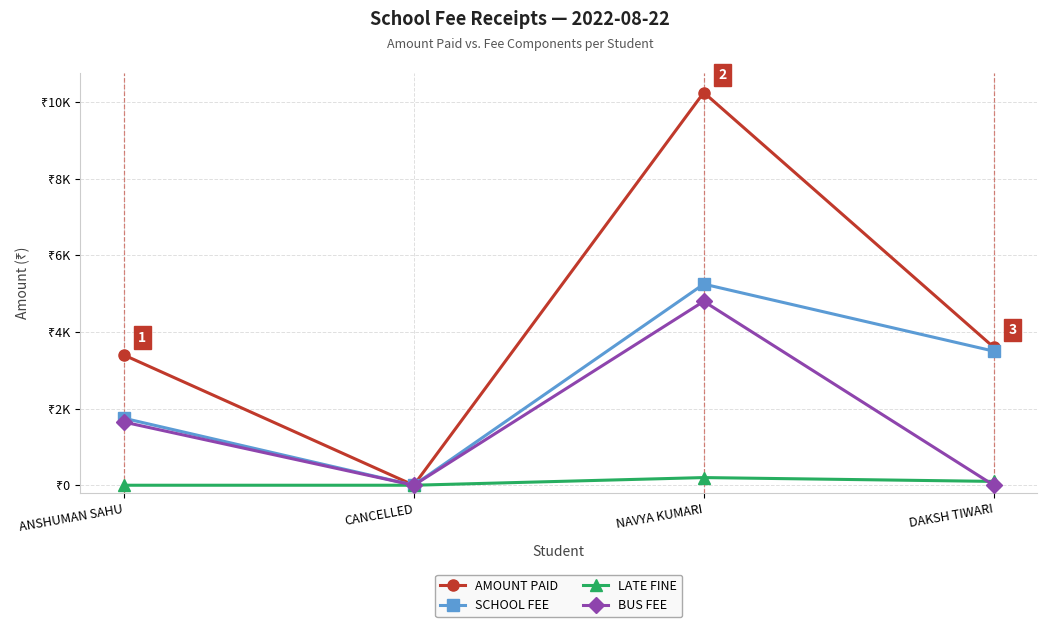

The BUS FEE series shows 1650 at ANSHUMAN SAHU. True or false?

True